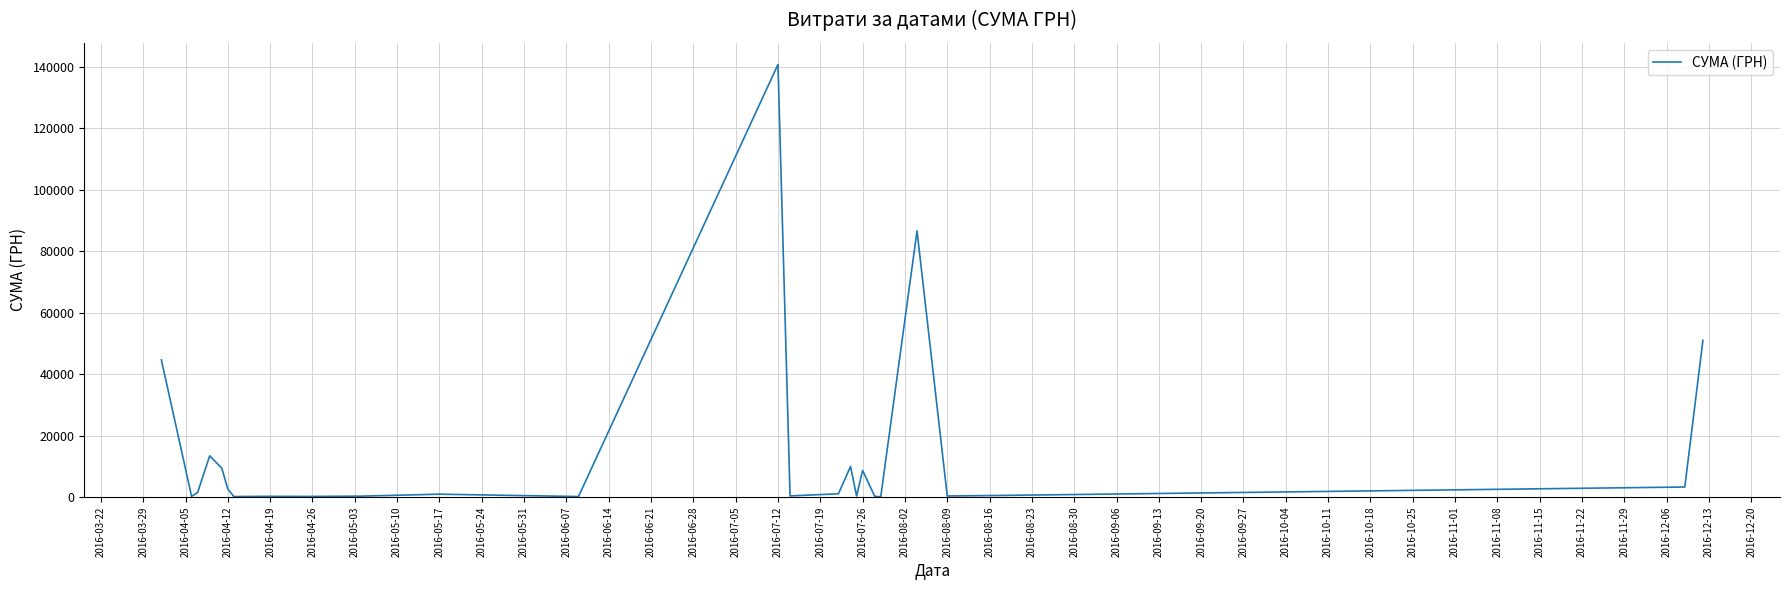

What is the greatest value displayed?

140706.2